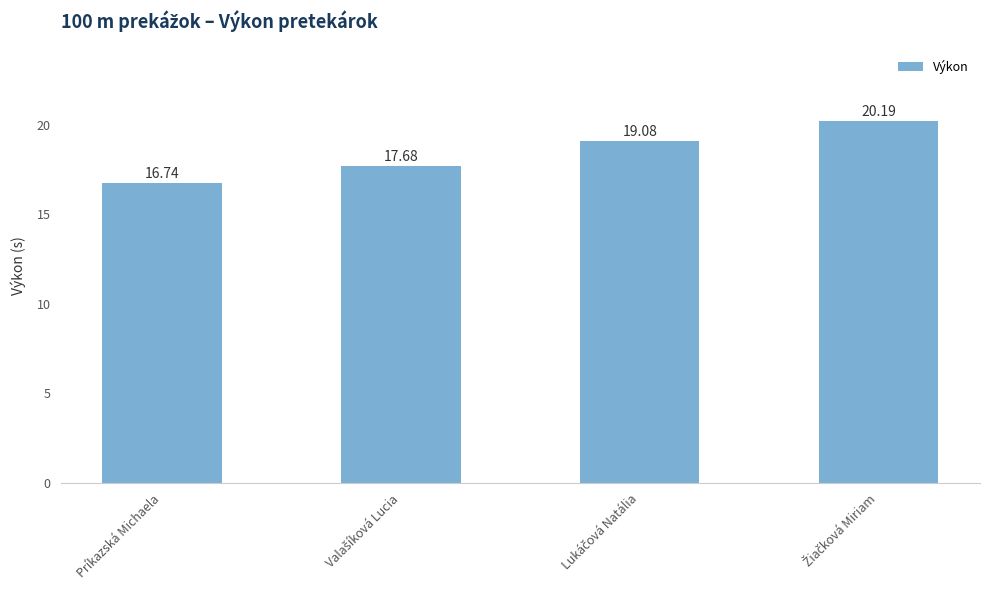

What is the average value?

18.4